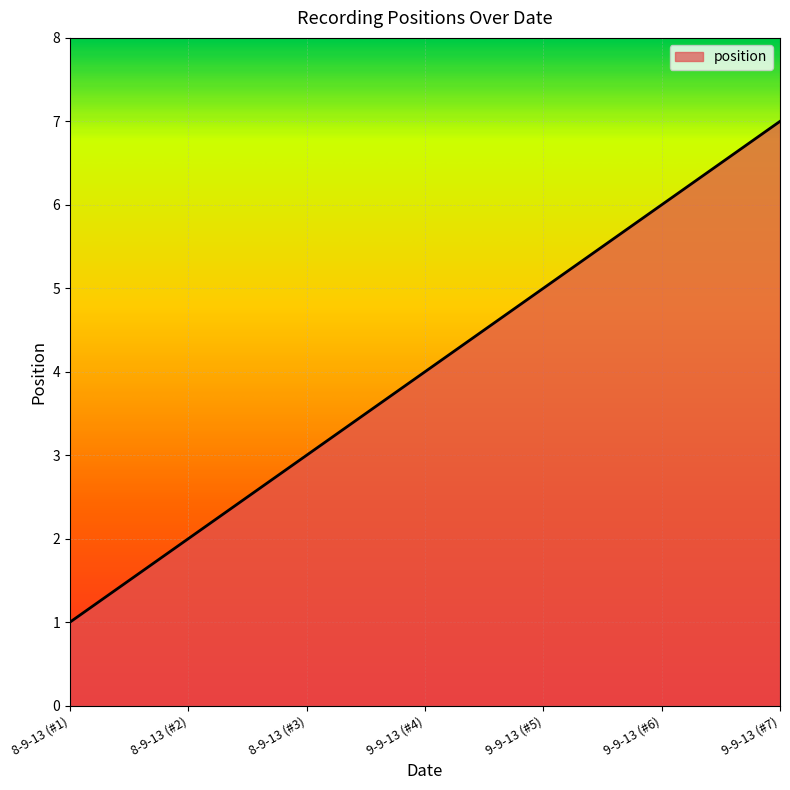

Does the chart display data point markers on the line(s)?

No